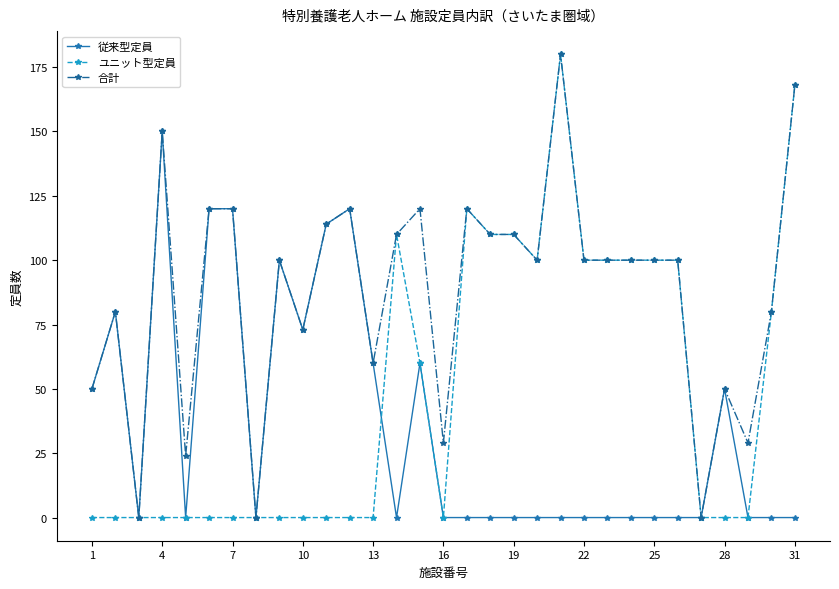

True or false: 合計 has more than 1 interior local peaks.

True